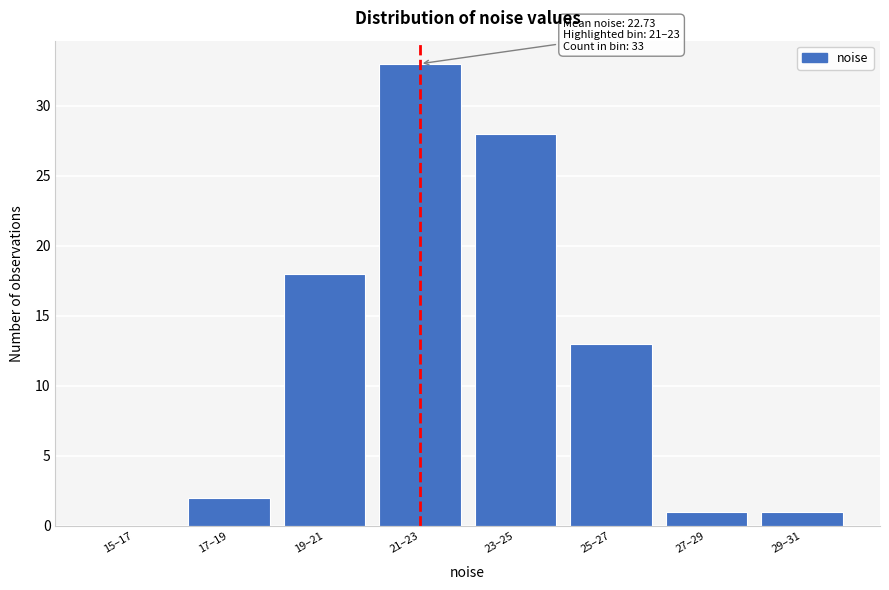

Reading right to left, transcribe all the data shown in this chart.

29–31=1	27–29=1	25–27=13	23–25=28	21–23=33	19–21=18	17–19=2	15–17=0